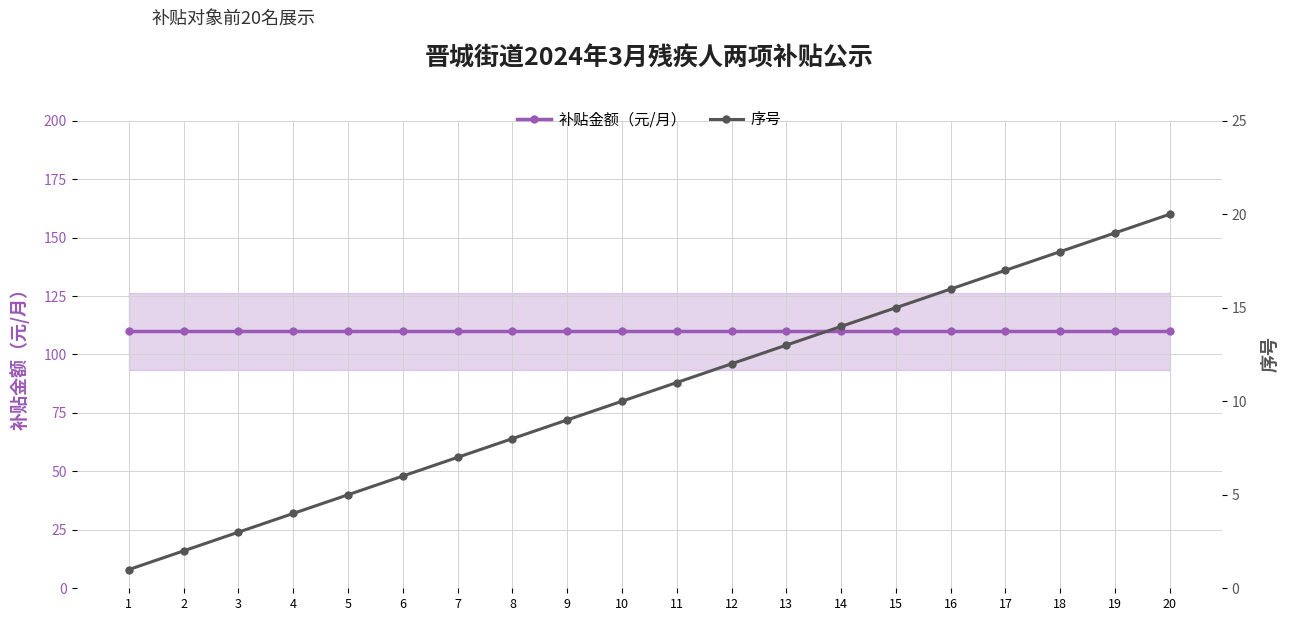

What is the value of the 补贴金额（元/月） point at the 18th from the left?

110